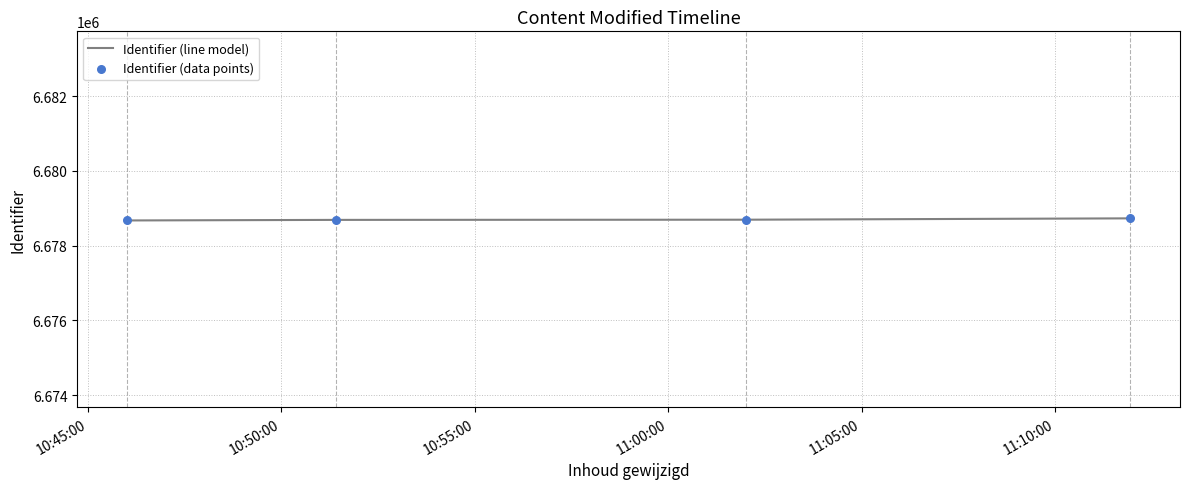

True or false: the data has more than 2 interior local peaks.

False